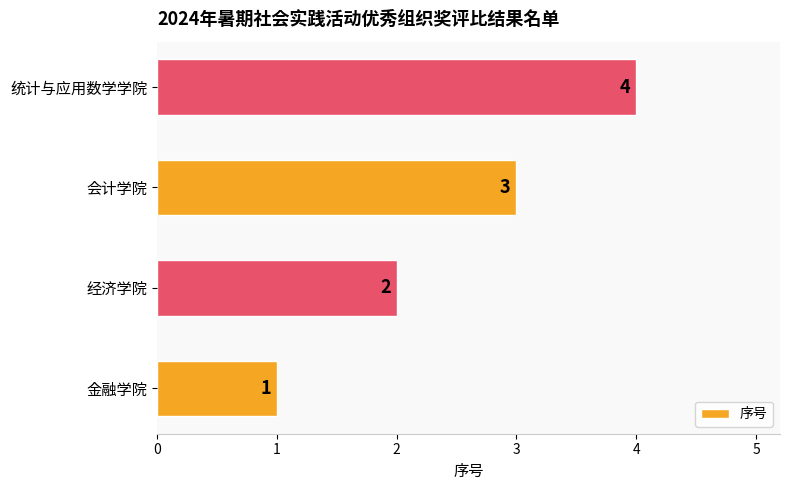

How many bars are there in total?

4